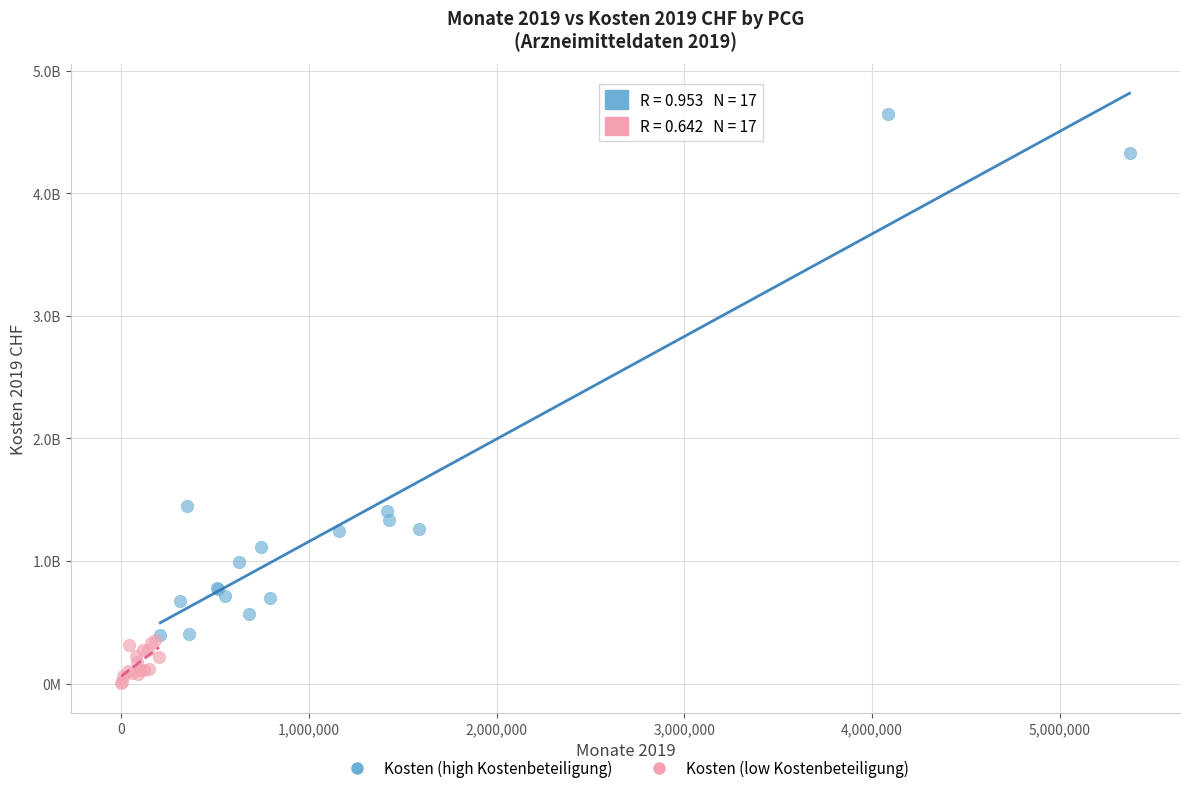

What are all the series names shown in the legend?

Kosten (high Kostenbeteiligung), Kosten (low Kostenbeteiligung)